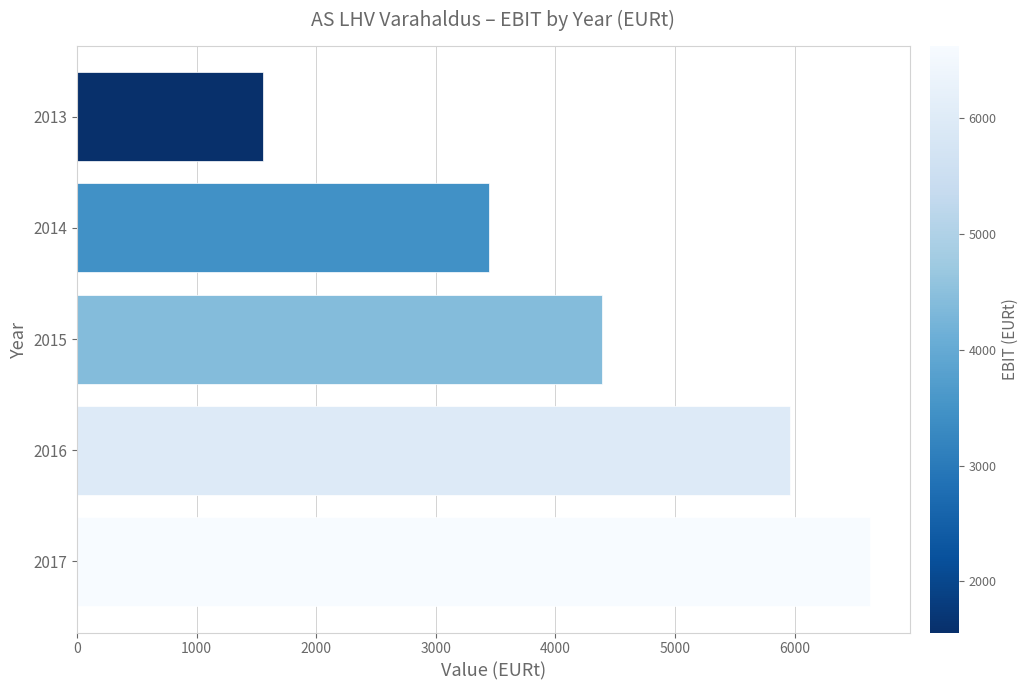

Rank the categories by value from highest to lowest.

2017, 2016, 2015, 2014, 2013